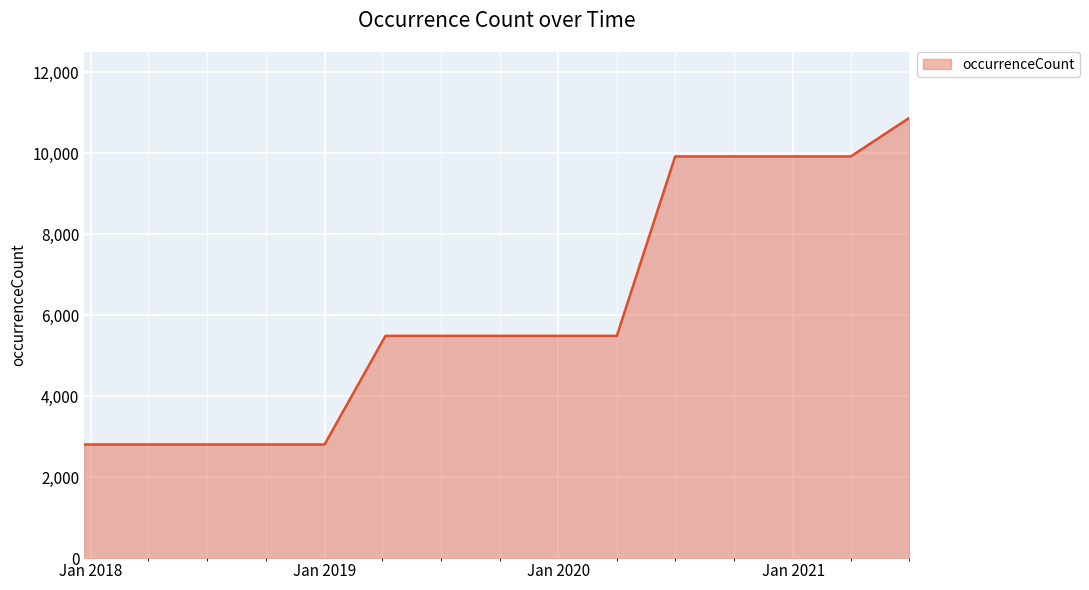

What is the difference between the maximum and minimum values?

8062